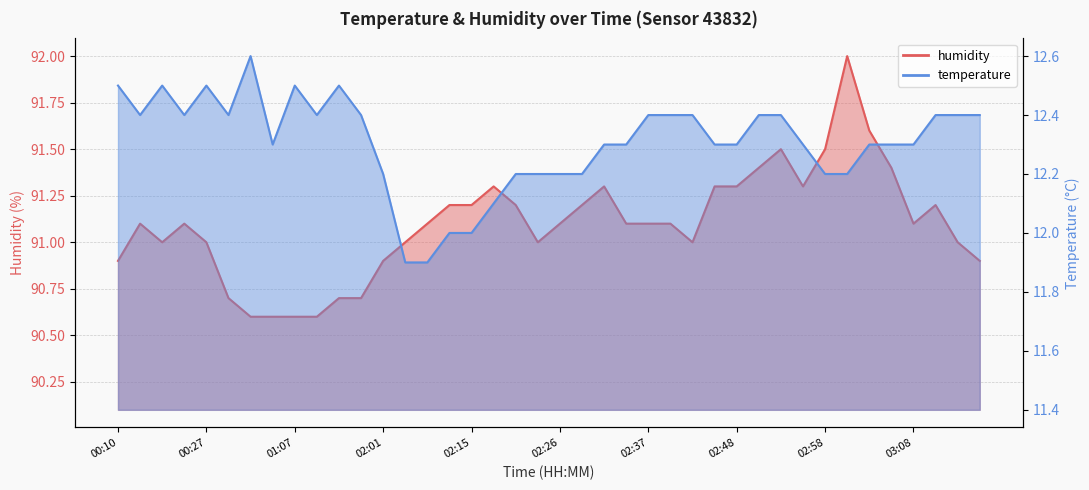

How many temperature values are between 12 and 13?

38